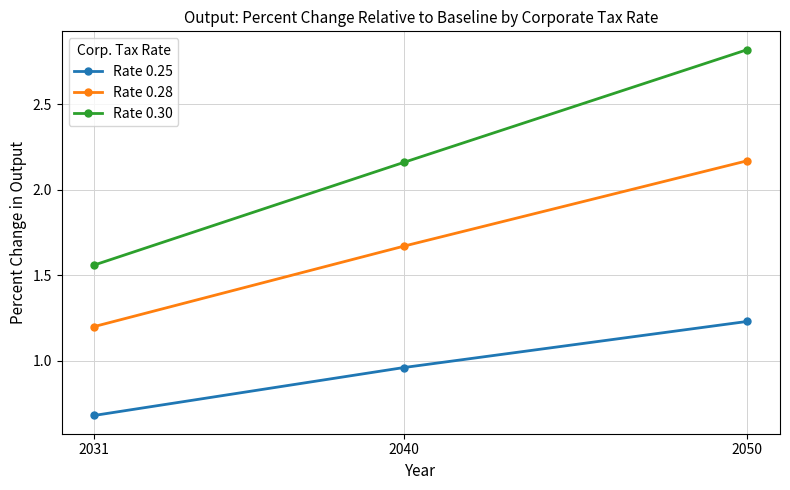

What is the value of the Rate 0.30 point at the 3rd from the left?

2.8